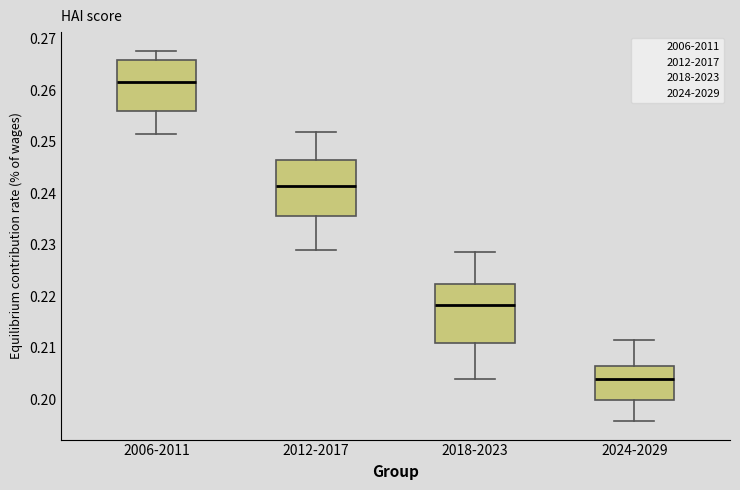

Reading left to right, read every box against the y-axis: the position of its median line, the range the box covers, and the ends of its whiskers. The values are not printed on the chart, so give them approximately, as read against the axis.

2006-2011: median 0.262, box 0.256 to 0.266, whiskers 0.252 to 0.268
2012-2017: median 0.241, box 0.236 to 0.246, whiskers 0.229 to 0.252
2018-2023: median 0.218, box 0.211 to 0.222, whiskers 0.204 to 0.229
2024-2029: median 0.204, box 0.200 to 0.207, whiskers 0.196 to 0.211